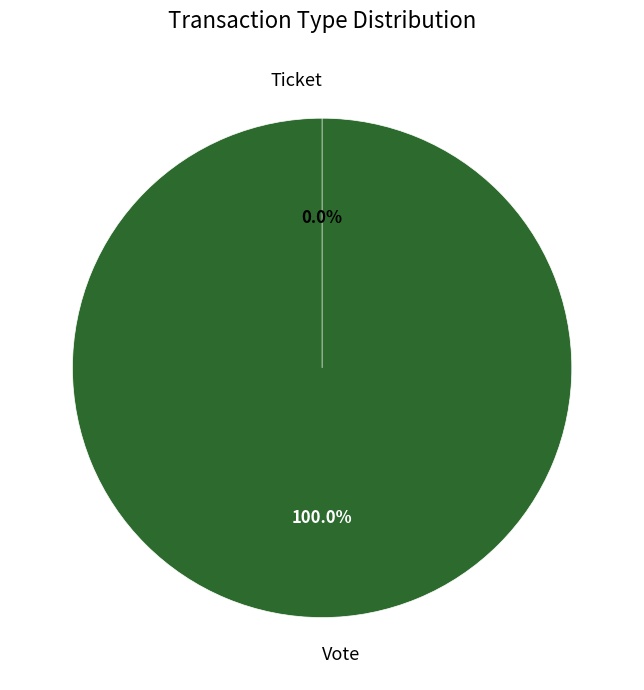

Which slice is the smallest?

Ticket